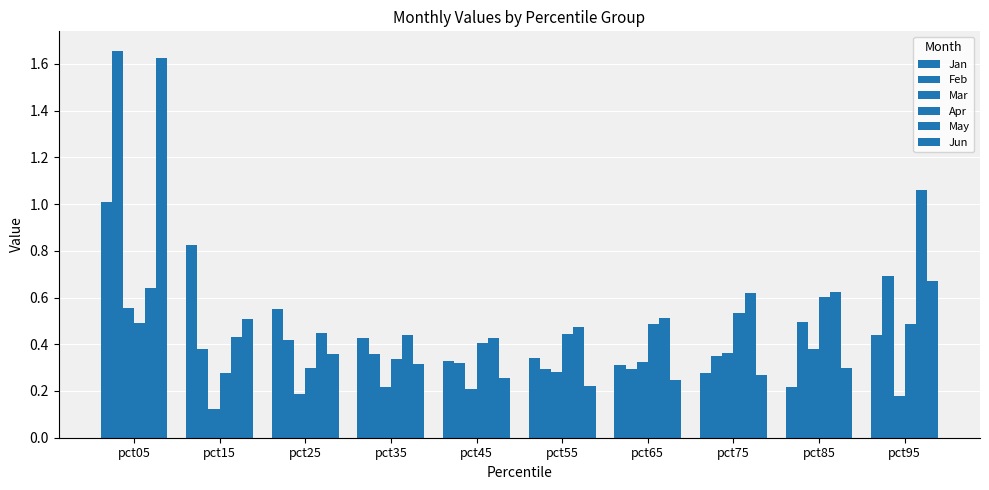

How many groups of bars are there?

10